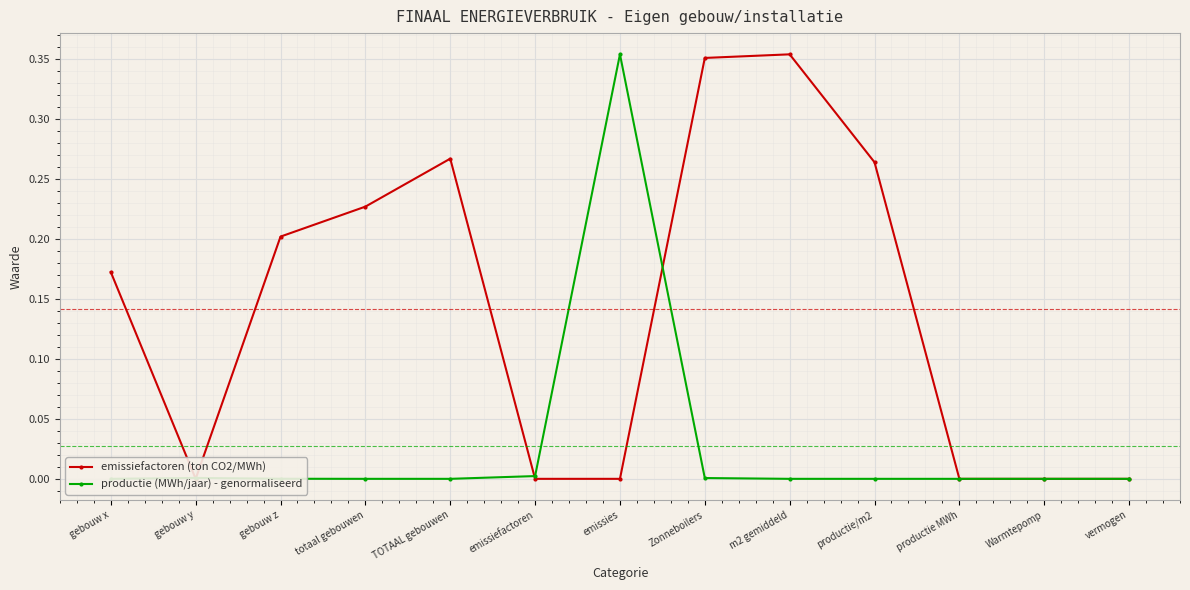

Which series has the largest range (max minus min)?

emissiefactoren (ton CO2/MWh)